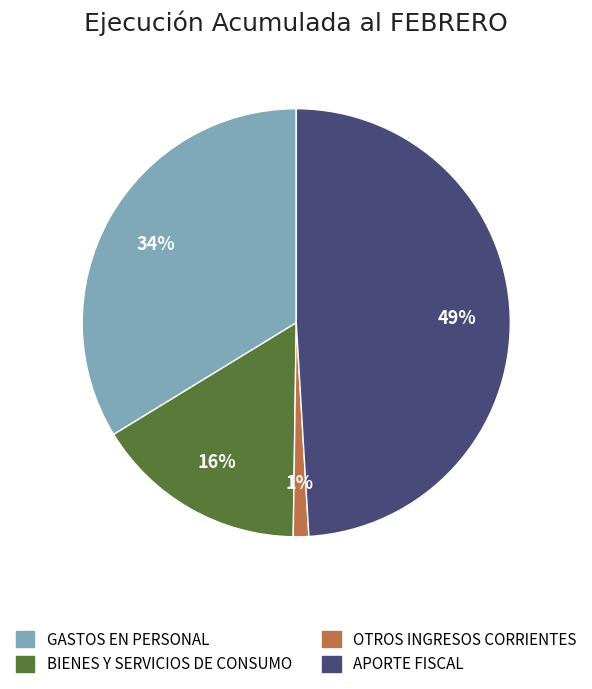

How many slices are in this pie chart?

4